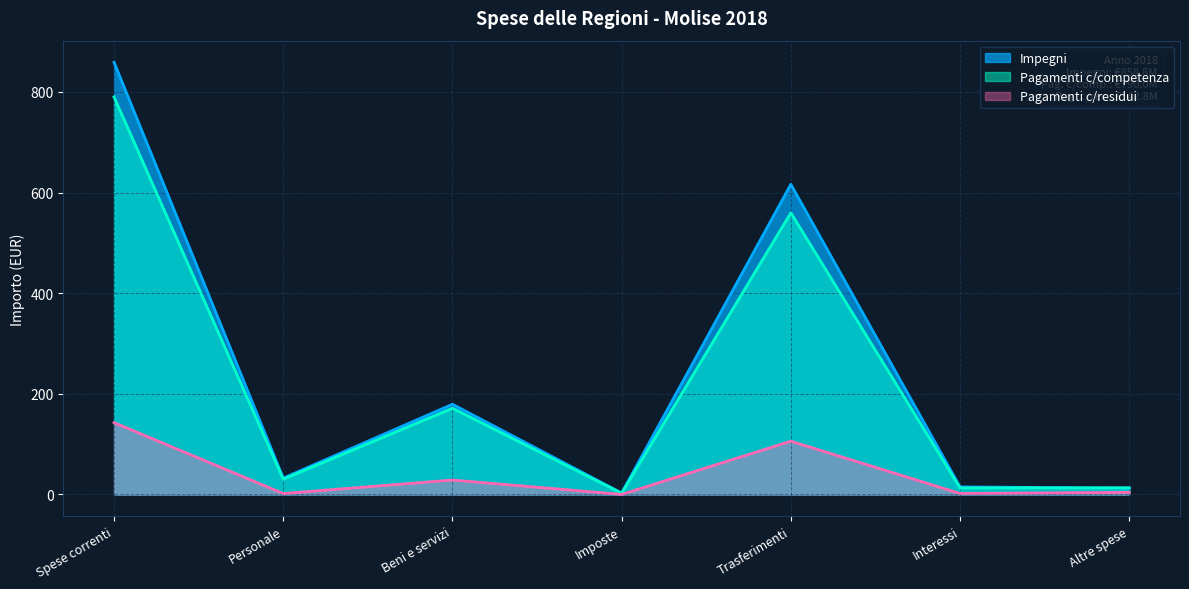

In Impegni, how many points are lower than both neighbors (excluding endpoints)?

2